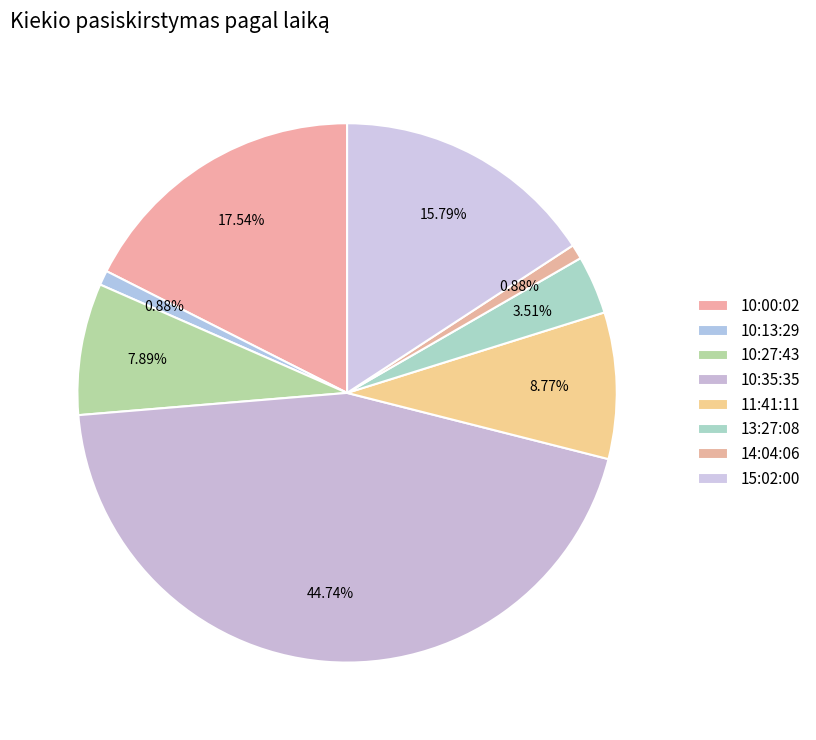

To the nearest percent, what is the combined percentage of 14:04:06 and 10:27:43?

9%